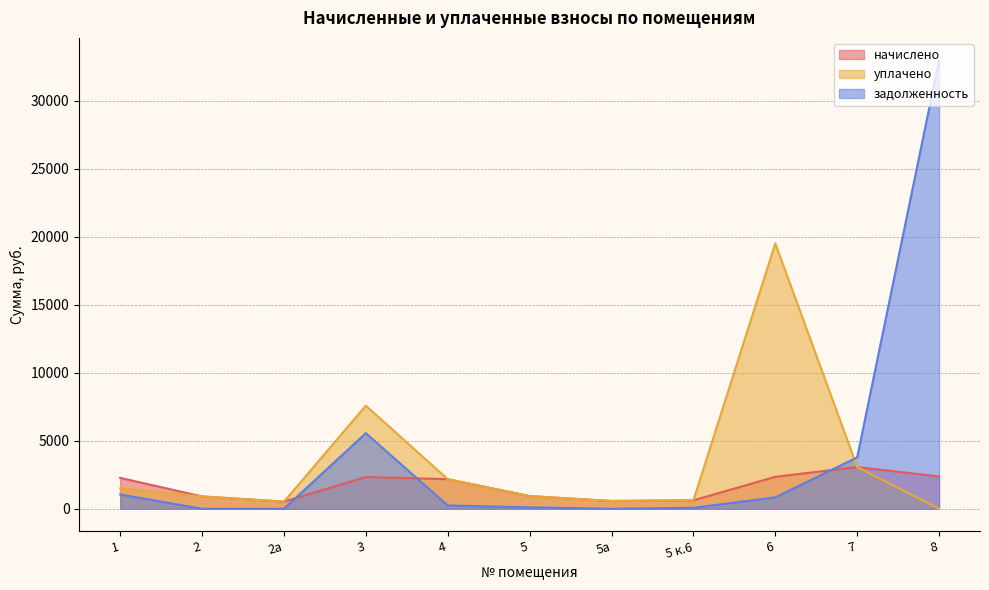

Where do задолженность and уплачено first cross each other?

6 and 7